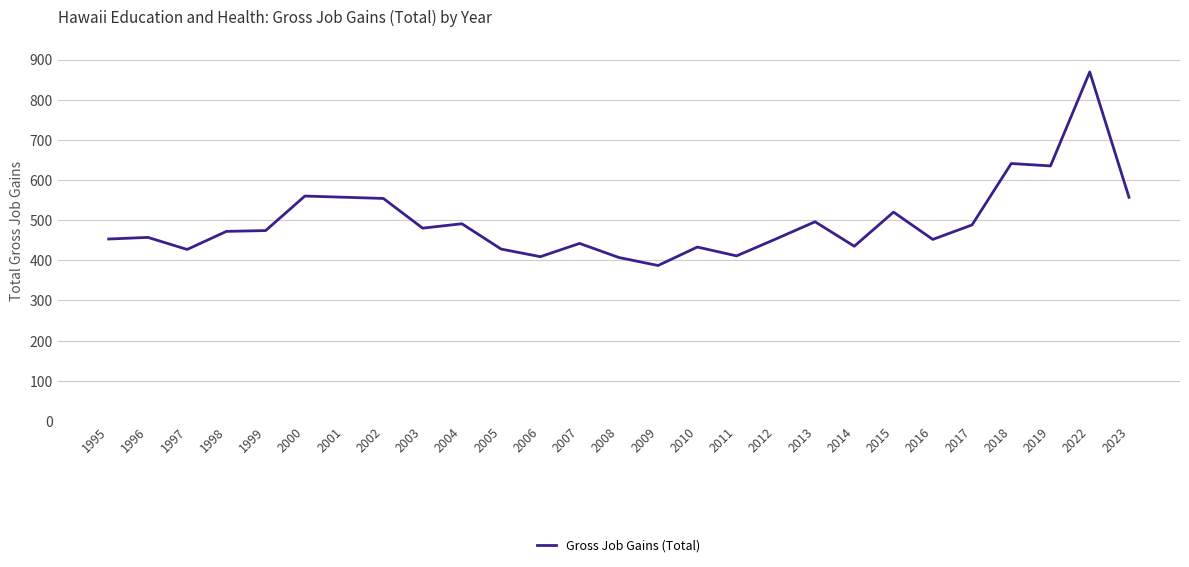

Does the chart display data point markers on the line(s)?

No